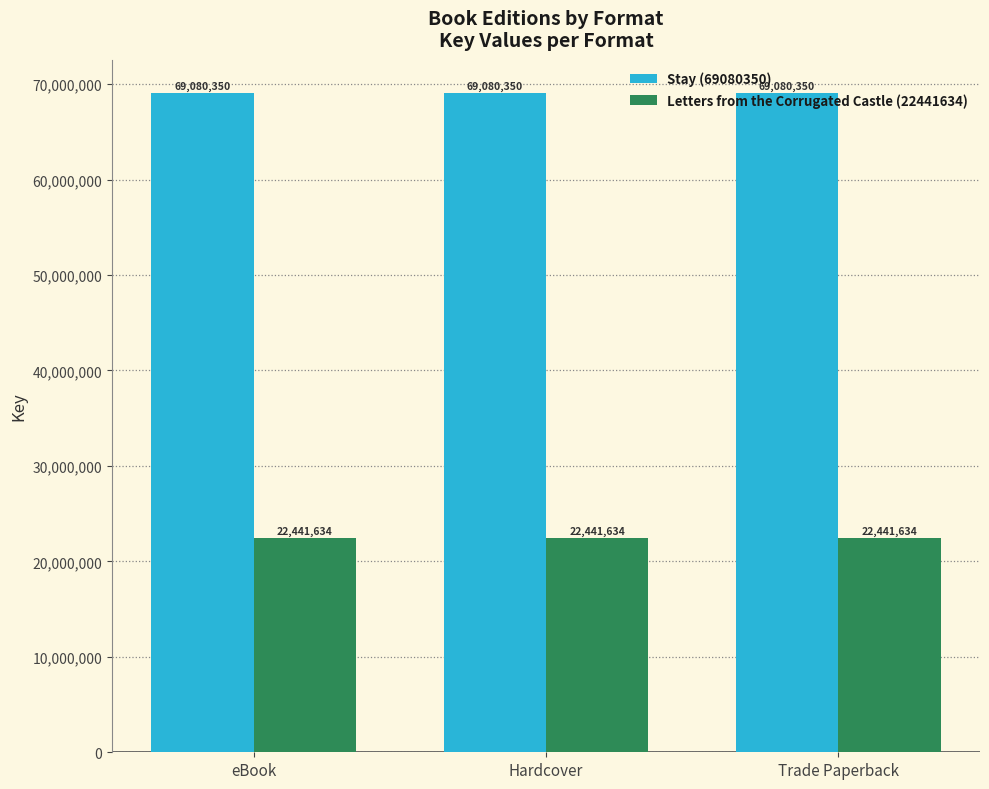

How many bars are there in total?

6